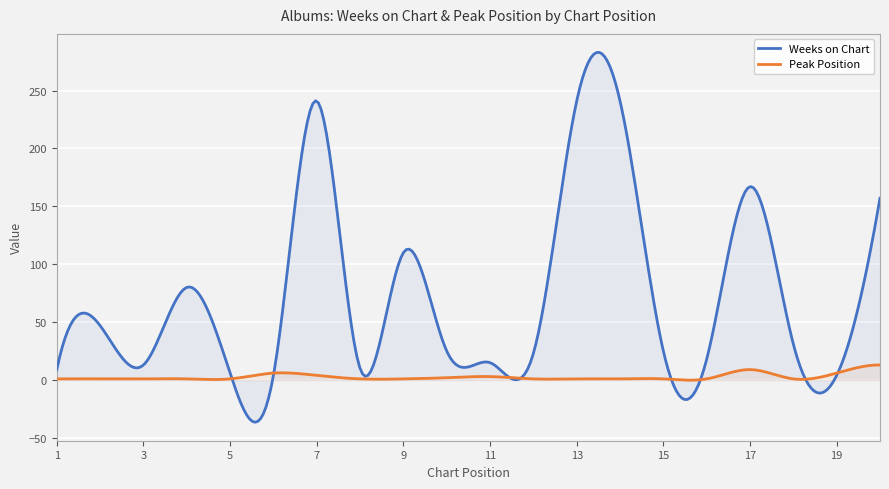

At which category is the sum across all series the highest?

7